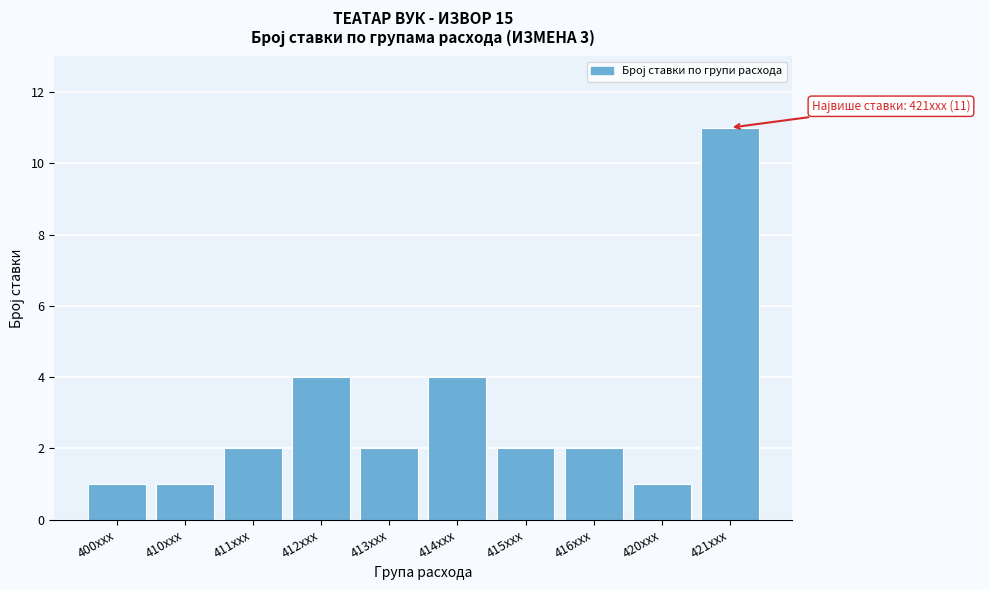

Reading right to left, extract all data points from this chart.

11	1	2	2	4	2	4	2	1	1